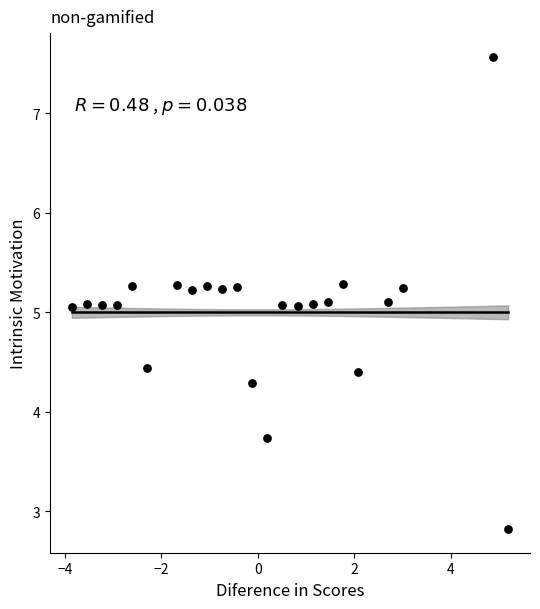

What is the range of Y values (max minus min)?

4.7